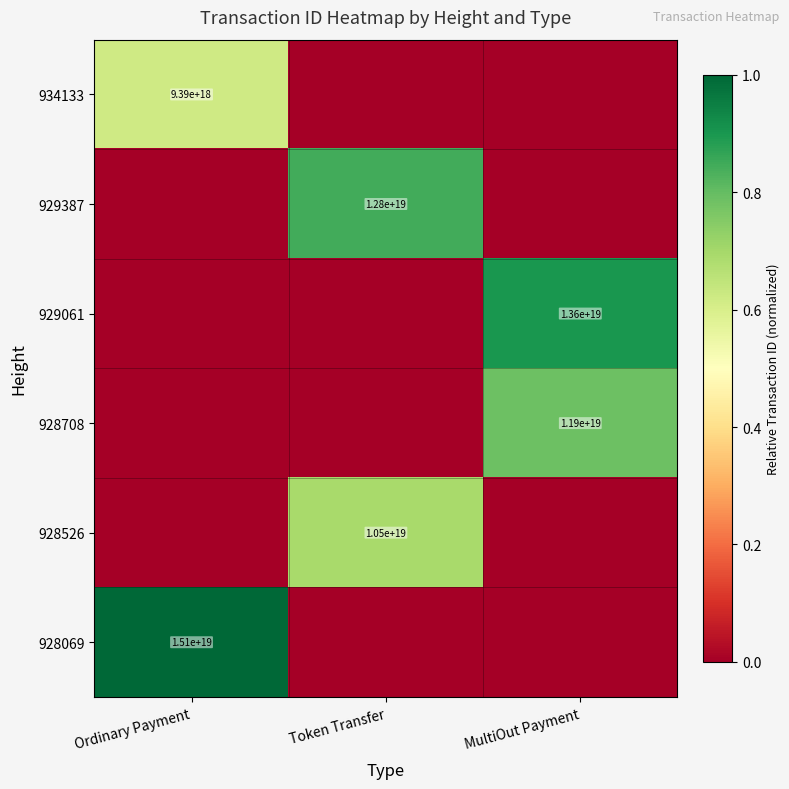

The 928526 series shows 10500000000000000000 at Token Transfer. True or false?

True